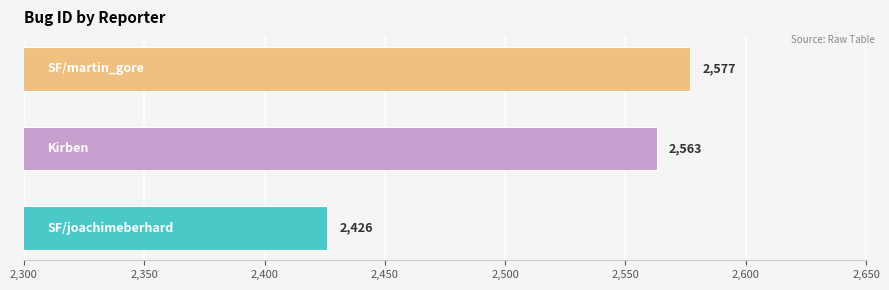

What is the average value?

2522